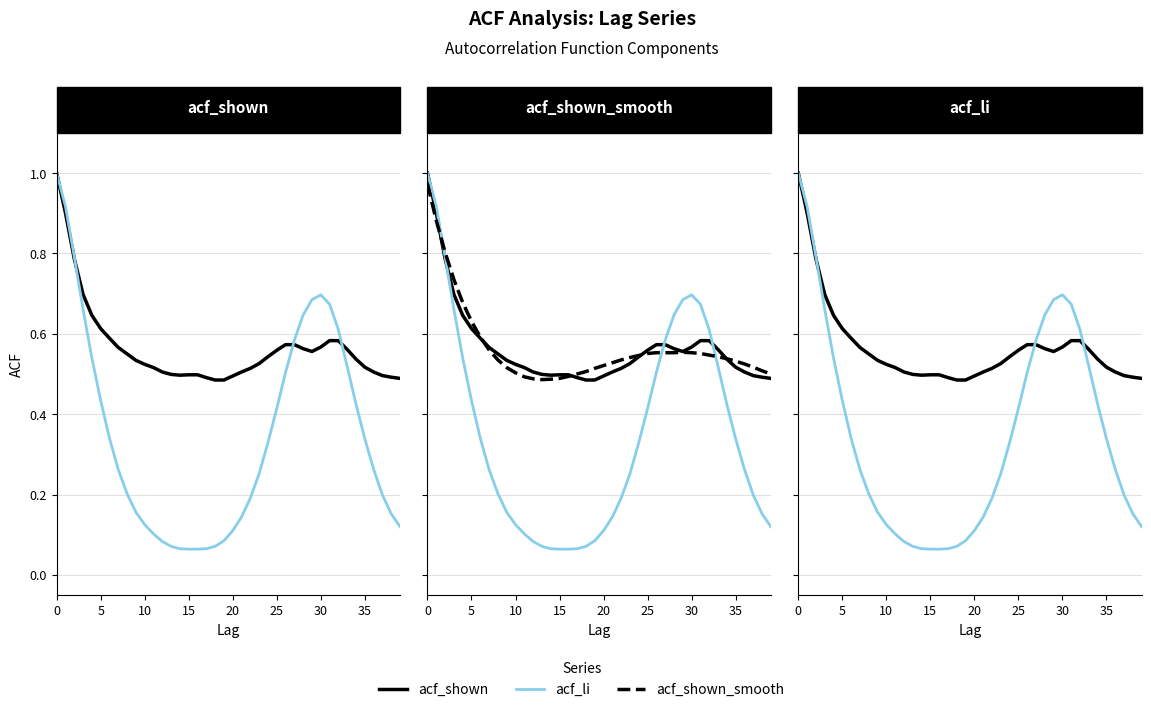

What is the difference between the second highest and minimum values in the acf_li series?

0.9